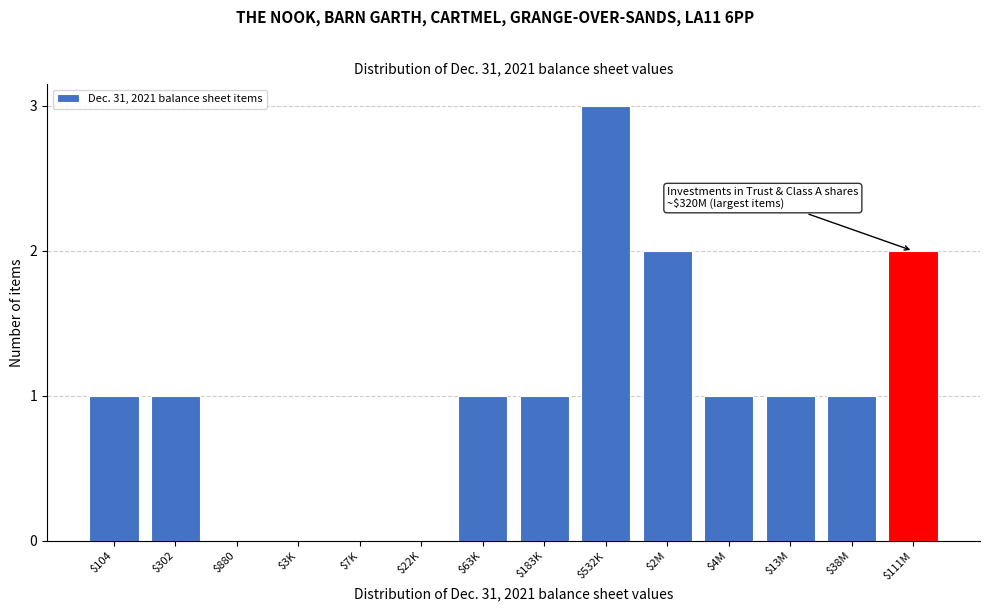

The chart shows a value of 1 at $880. True or false?

False